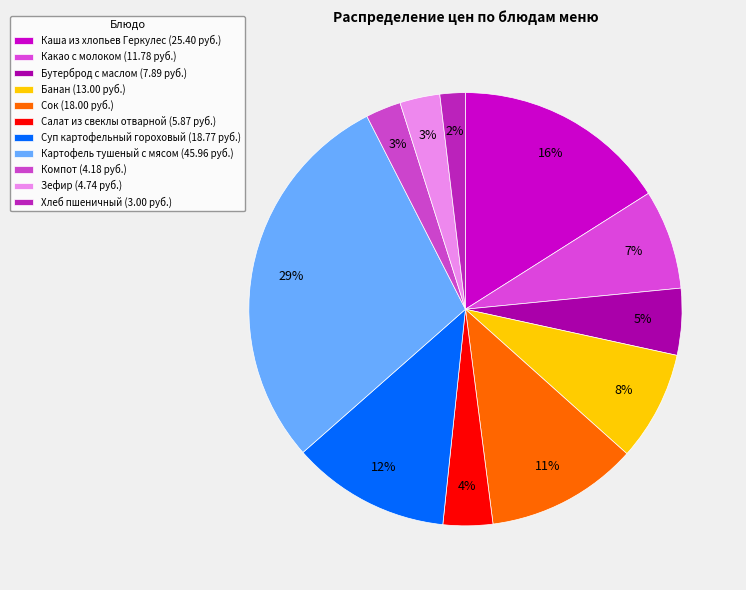

How many segments does this pie chart have?

11